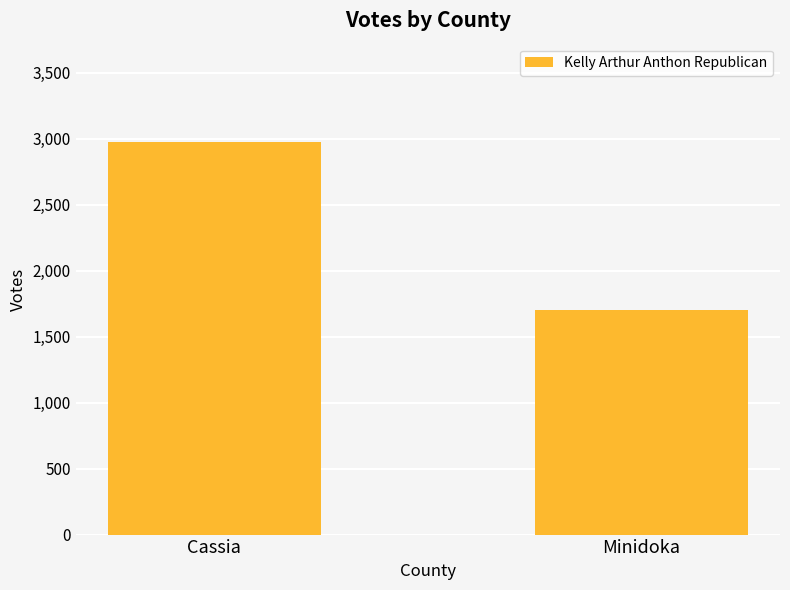

At which label is the value closest to 2339?

Minidoka